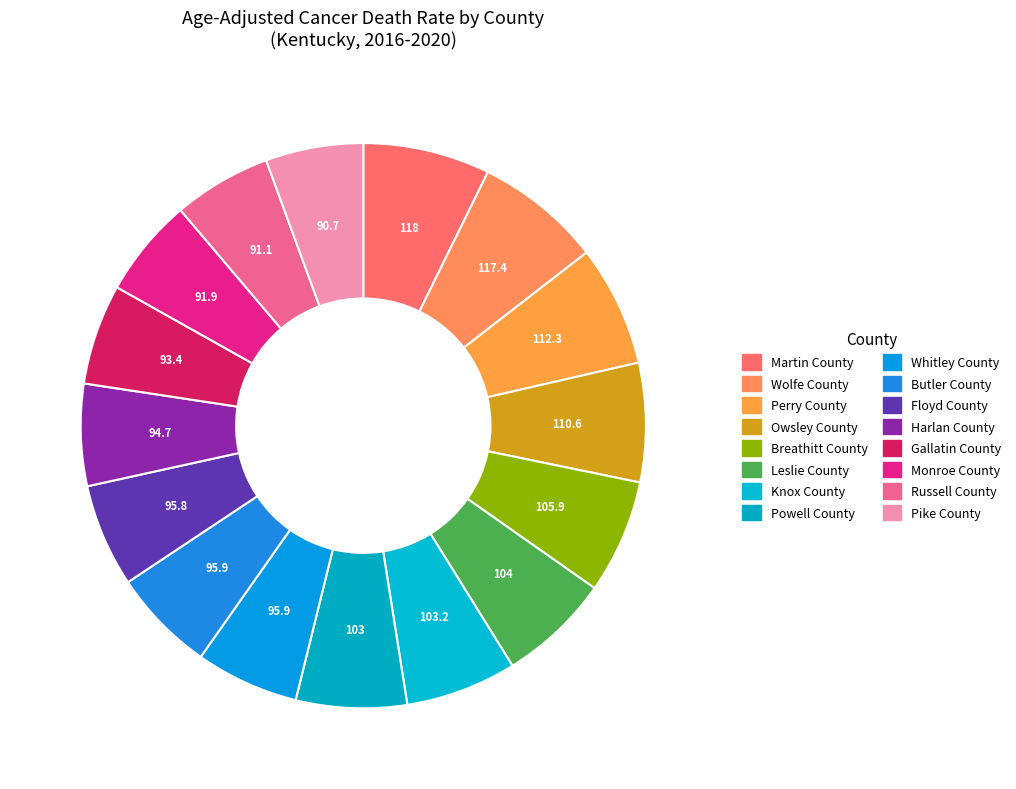

To the nearest percent, what percentage of the pie is Whitley County?

6%